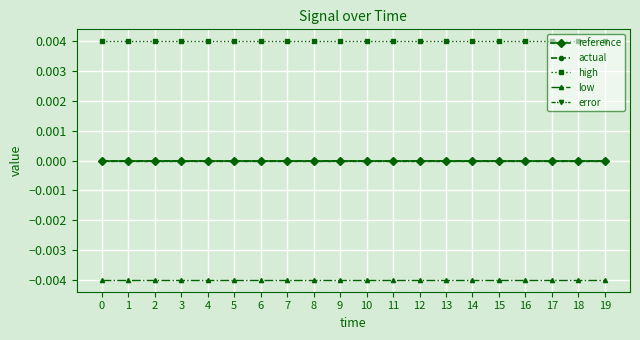

Does the chart have visible grid lines?

Yes